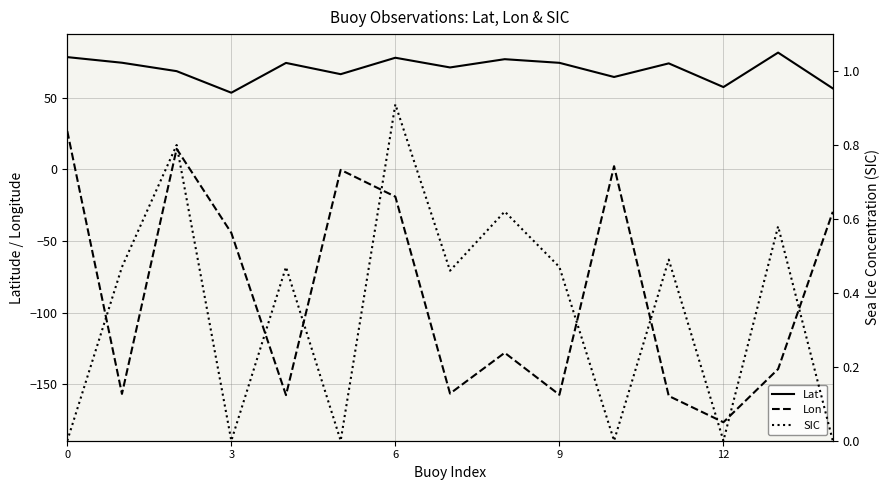

How many values in the Lat series are below 74?

7